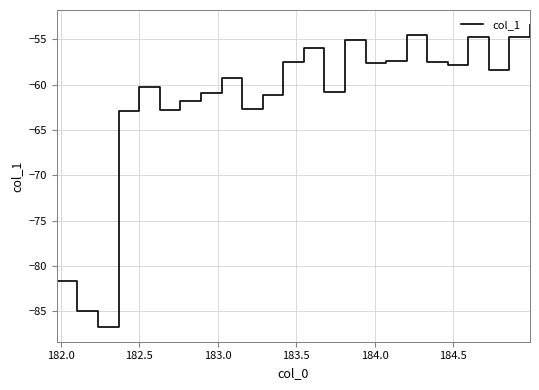

What is the smallest value displayed?

-86.7